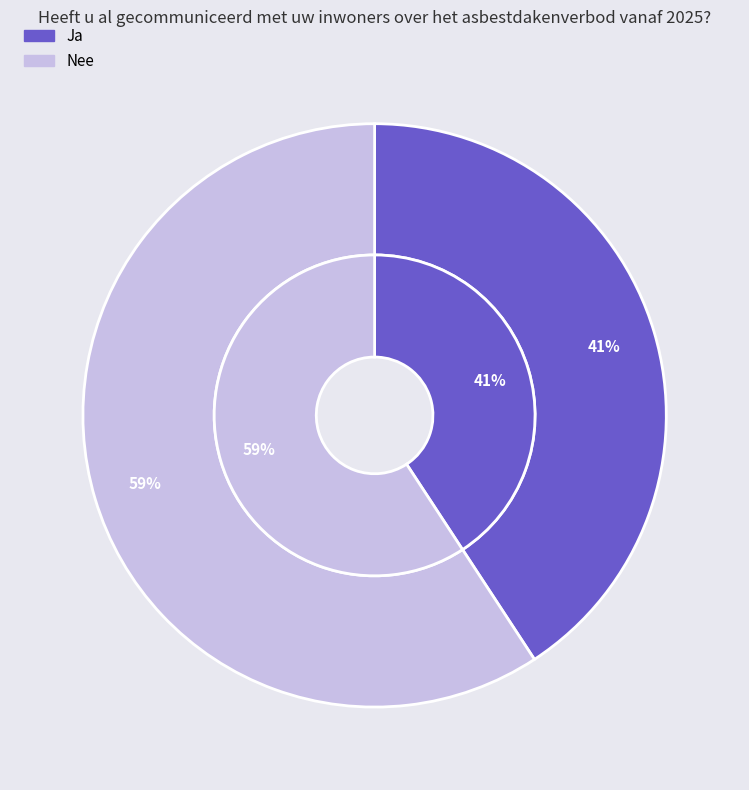

True or false: Ja accounts for 41% of the total.

True